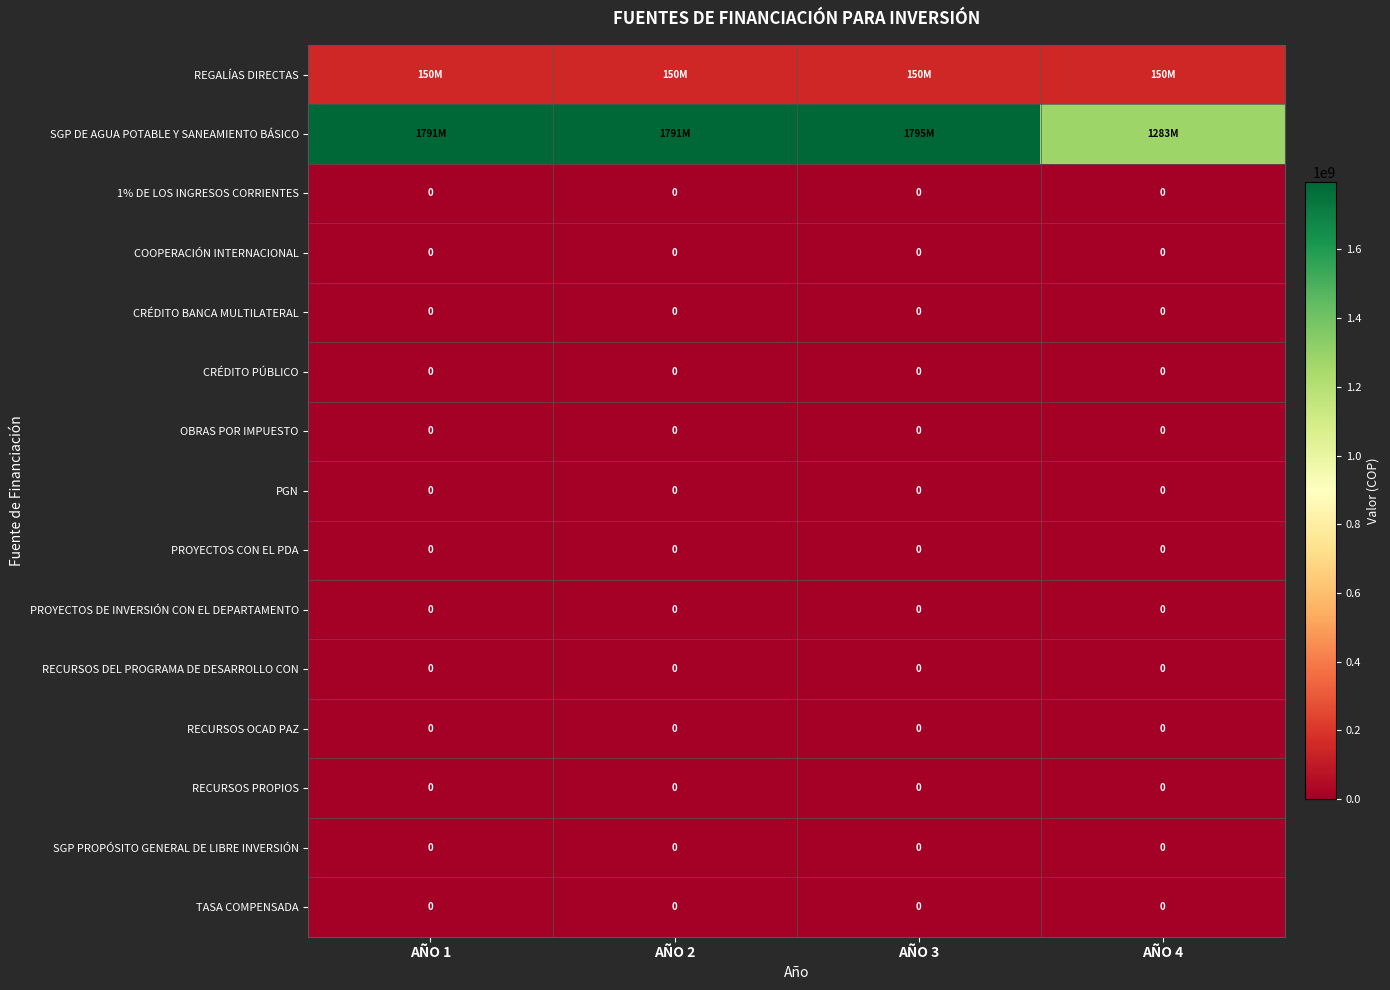

At which category is the sum across all series the highest?

AÑO 3